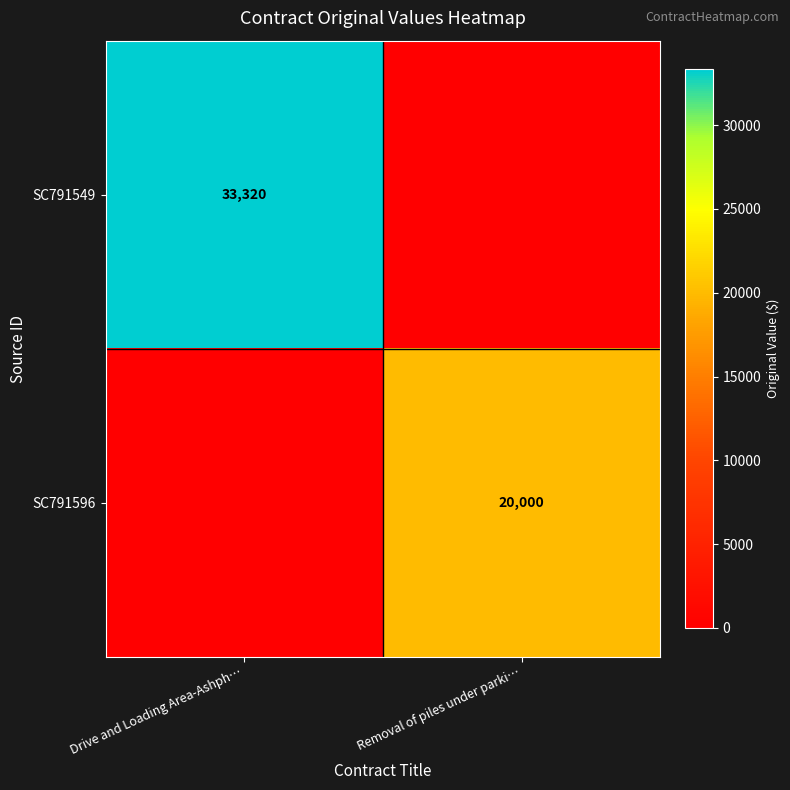

The value of SC791549 at Removal of piles under parki… is 16719. True or false?

False